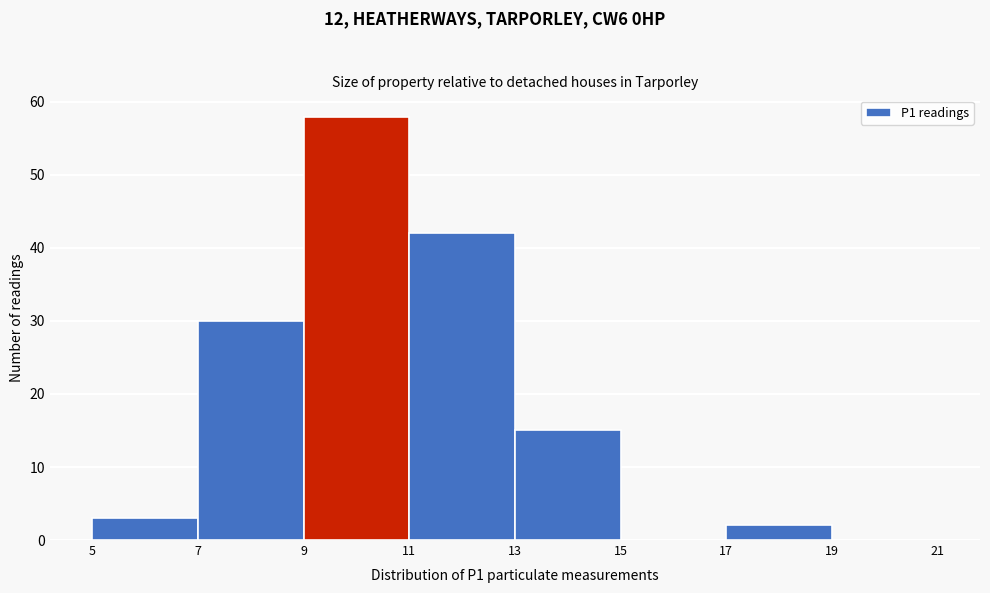

Reading left to right, transcribe this chart: for each bar, give the range it covers on the x-axis and its height. The values are not printed on the chart, so give them approximately, as read against the axis.

5 to 7: 3
7 to 9: 30
9 to 11: 58
11 to 13: 42
13 to 15: 15
15 to 17: 0
17 to 19: 2
19 to 21: 0